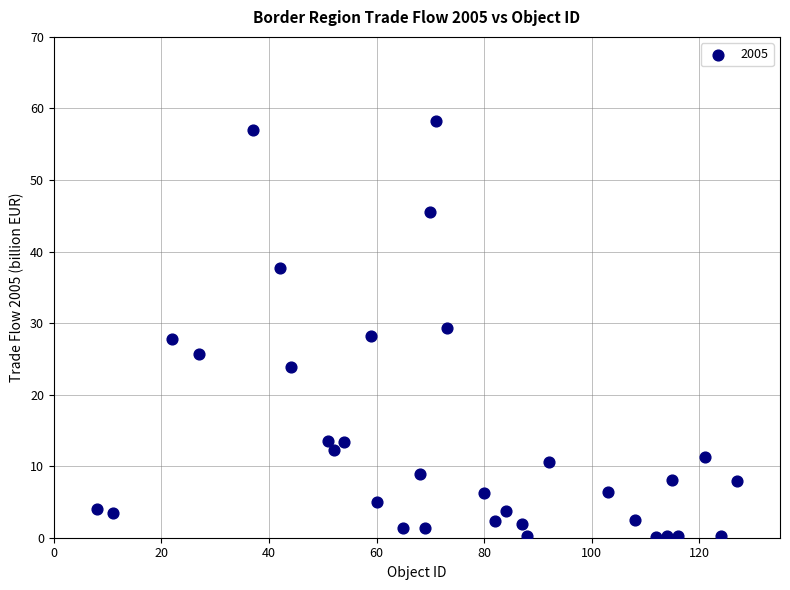

What is the range of X values (max minus min)?

119.0